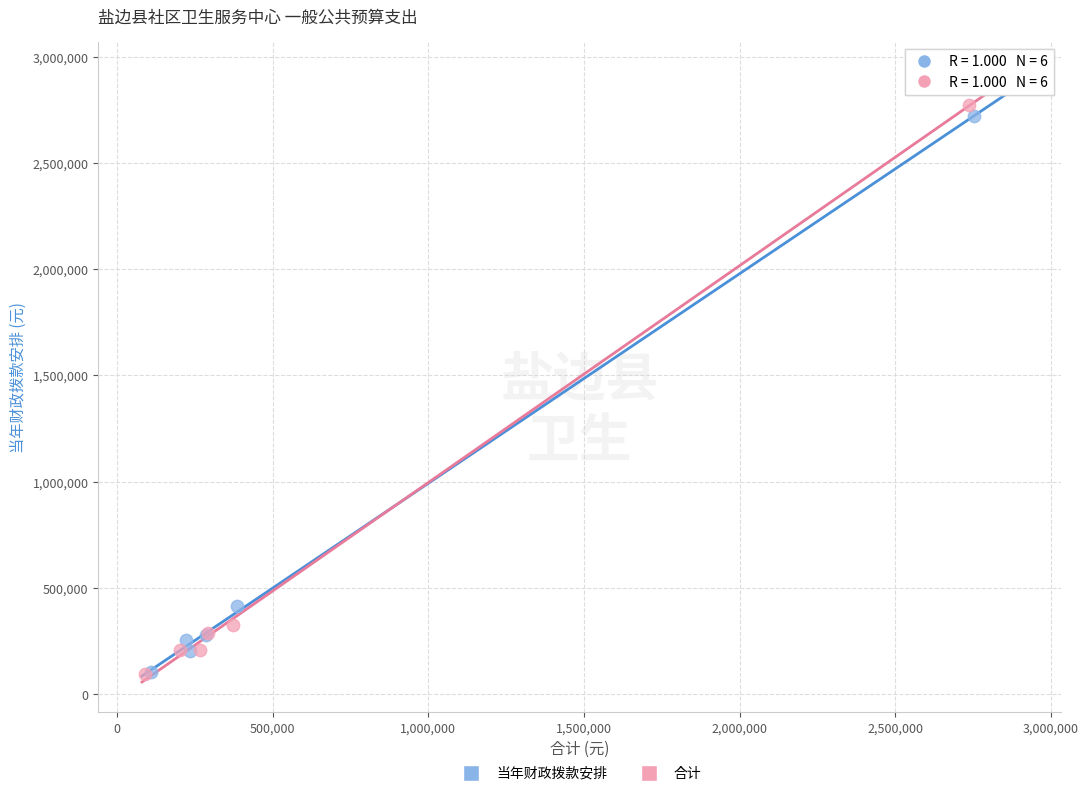

What are all the series names shown in the legend?

当年财政拨款安排, 合计